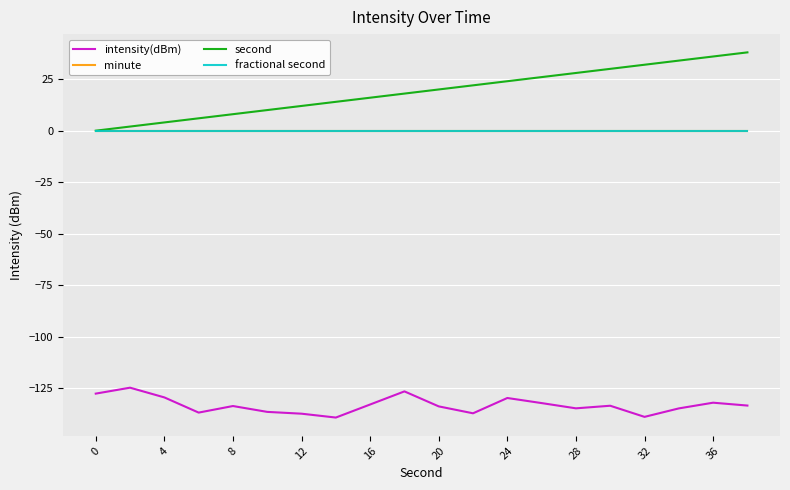

Reading left to right, transcribe all the data shown in this chart.

intensity(dBm): -127.6	-124.7	-129.4	-136.8	-133.6	-136.5	-137.3	-139.2	-132.9	-126.5	-133.8	-137.1	-129.7	-132.2	-134.7	-133.5	-138.9	-134.8	-132.0	-133.4
minute: 0.0	0.0	0.0	0.0	0.0	0.0	0.0	0.0	0.0	0.0	0.0	0.0	0.0	0.0	0.0	0.0	0.0	0.0	0.0	0.0
second: 0.0	2.0	4.0	6.0	8.0	10.0	12.0	14.0	16.0	18.0	20.0	22.0	24.0	26.0	28.0	30.0	32.0	34.0	36.0	38.0
fractional second: 0.0	0.0	0.0	0.0	0.0	0.0	0.0	0.0	0.0	0.0	0.0	0.0	0.0	0.0	0.0	0.0	0.0	0.0	0.0	0.0